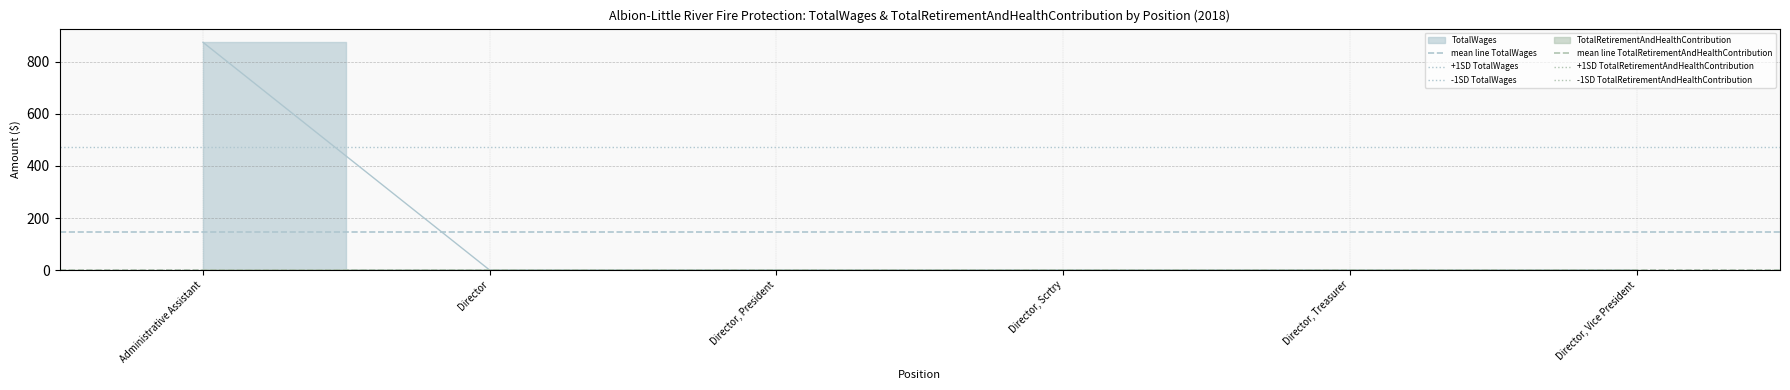

Which category has the lowest value in the mean line TotalRetirementAndHealthContribution series?

Administrative Assistant